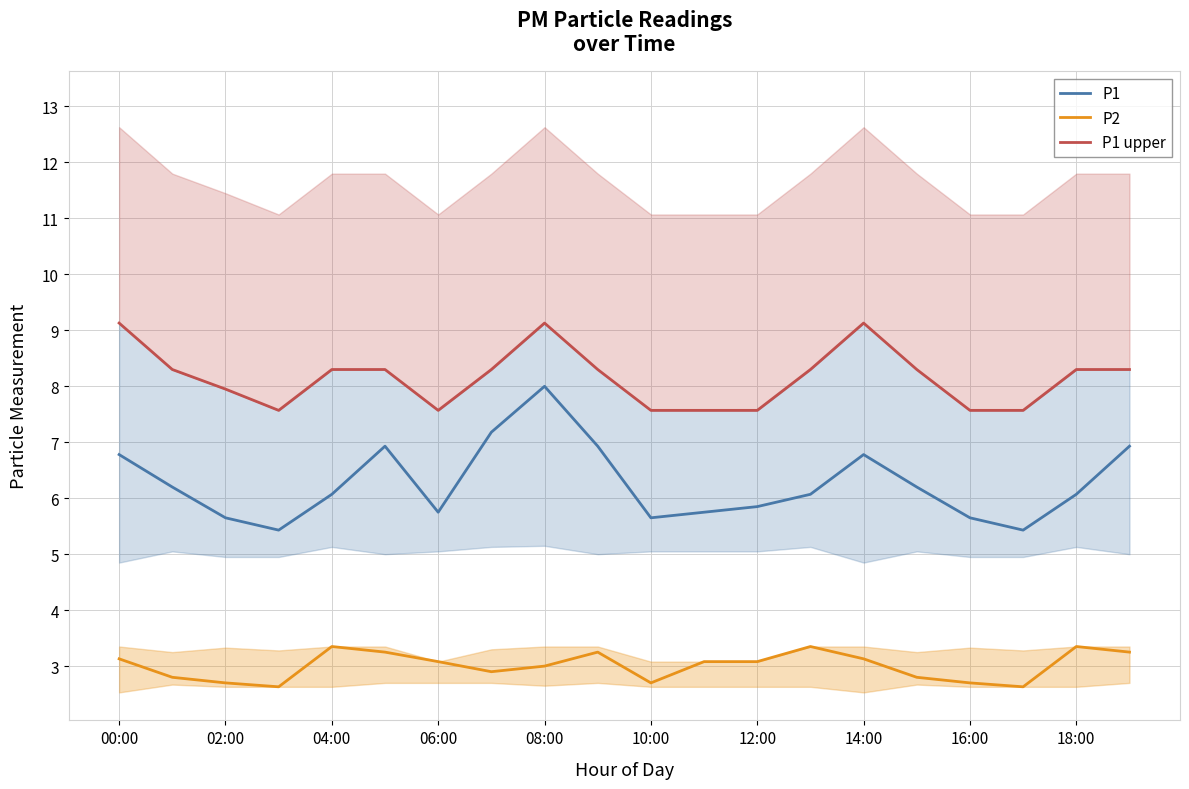

What is the highest value of the P2 series?

3.4